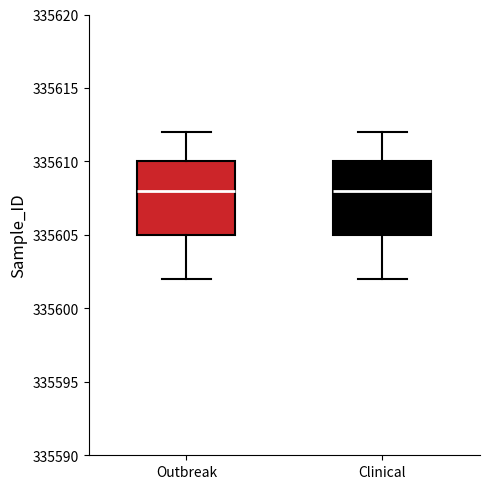

Where is the lower edge of the box for Outbreak on the y-axis? The values are not printed on the chart, so give them approximately, as read against the axis.

335605